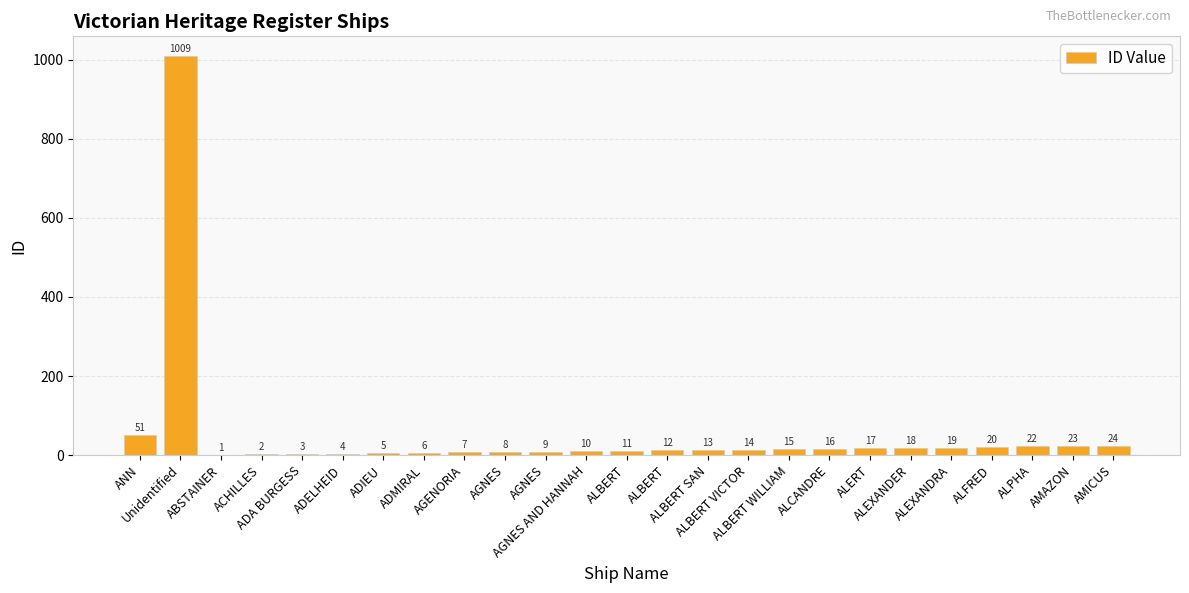

The chart shows a value of 1 at ADELHEID. True or false?

False